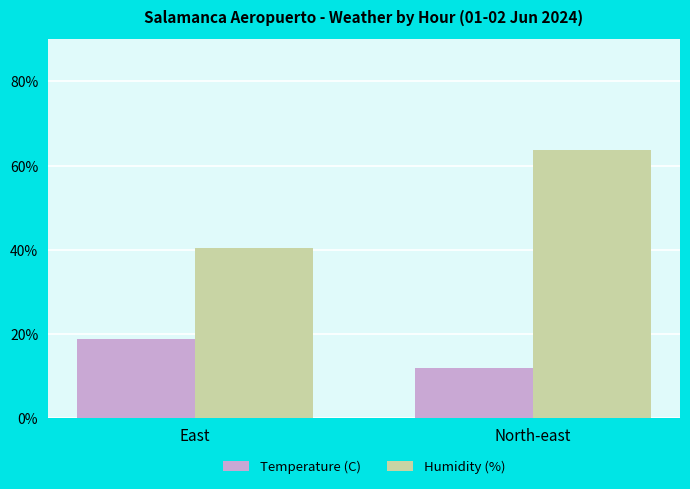

Rank the series at North-east from highest to lowest value.

Humidity (%), Temperature (C)